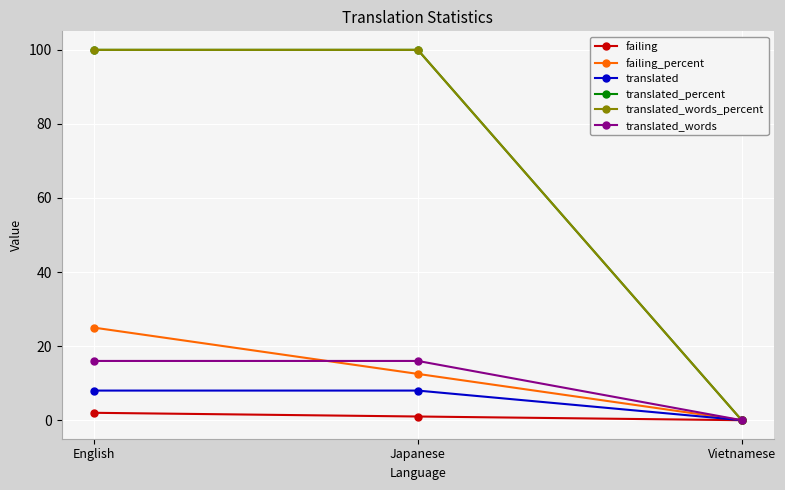

Is this an area chart (filled region under the line)?

No